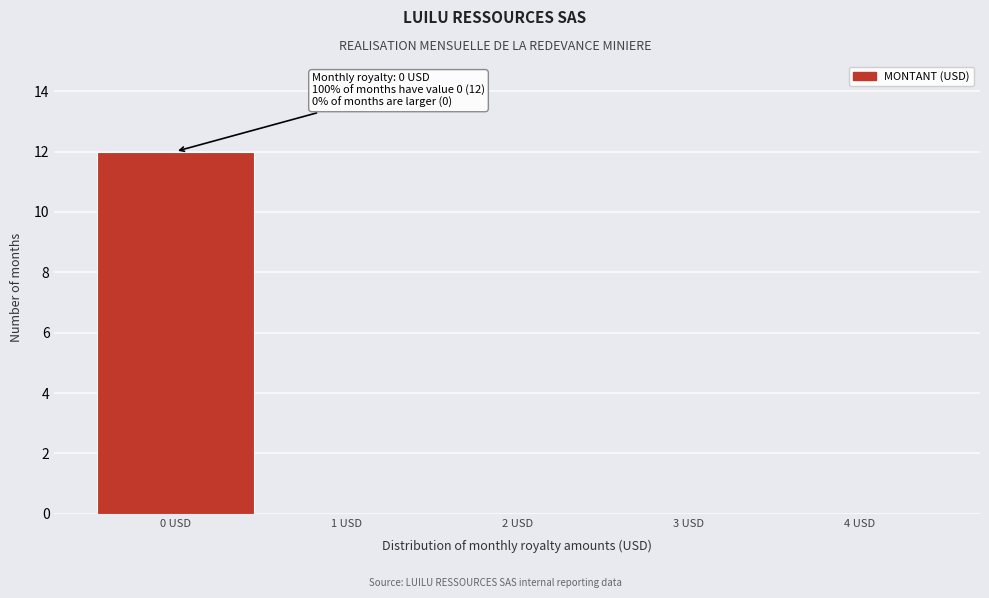

Over which range of the x-axis is the bar tallest?

-0.5 to 0.5